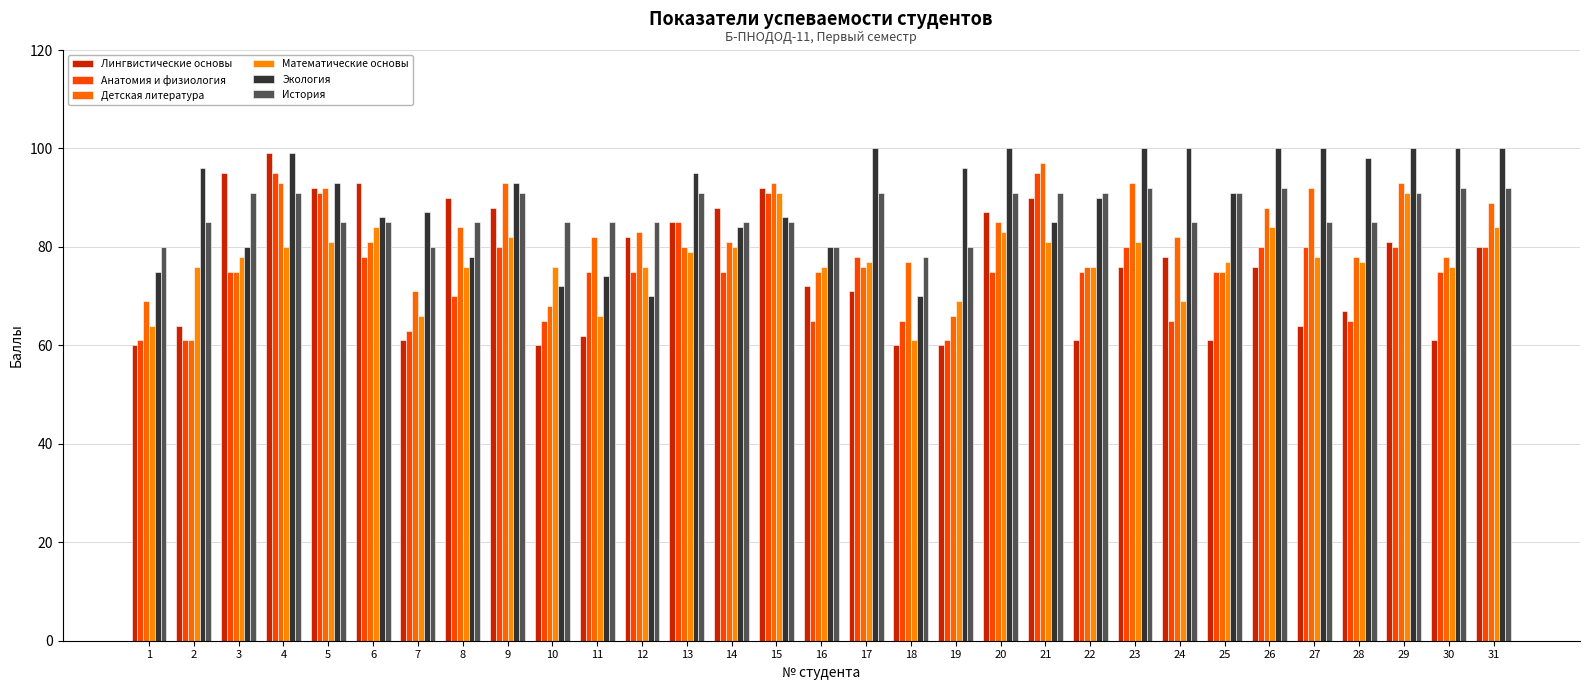

What is the difference between the highest and lowest values at 24?

35